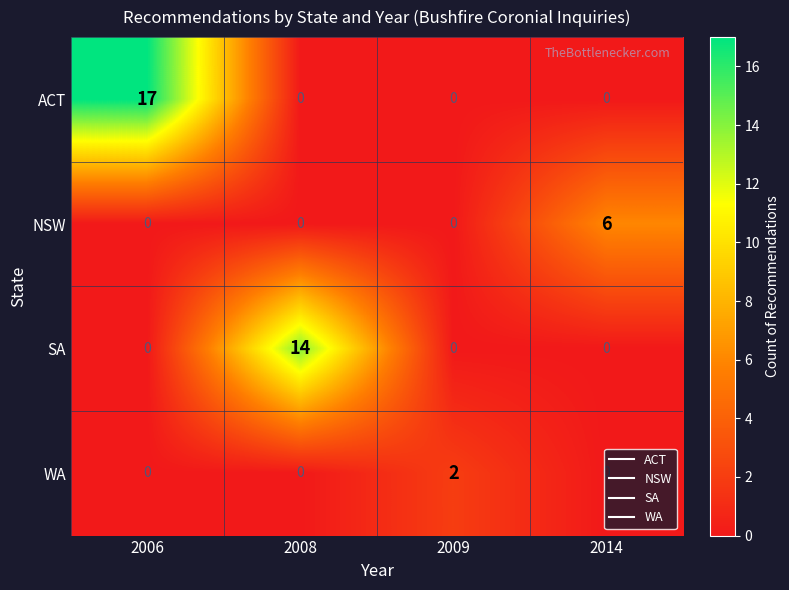

What is the difference between the maximum and minimum values in the SA series?

14